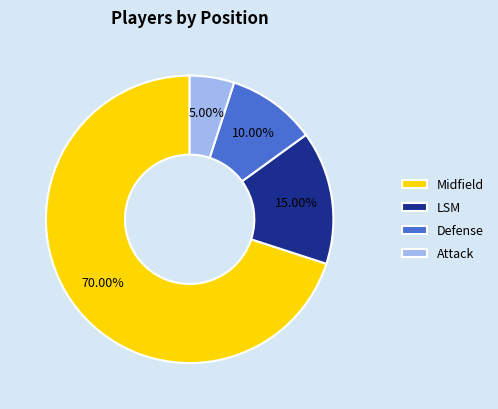

The Defense slice represents 10% of the pie. True or false?

True